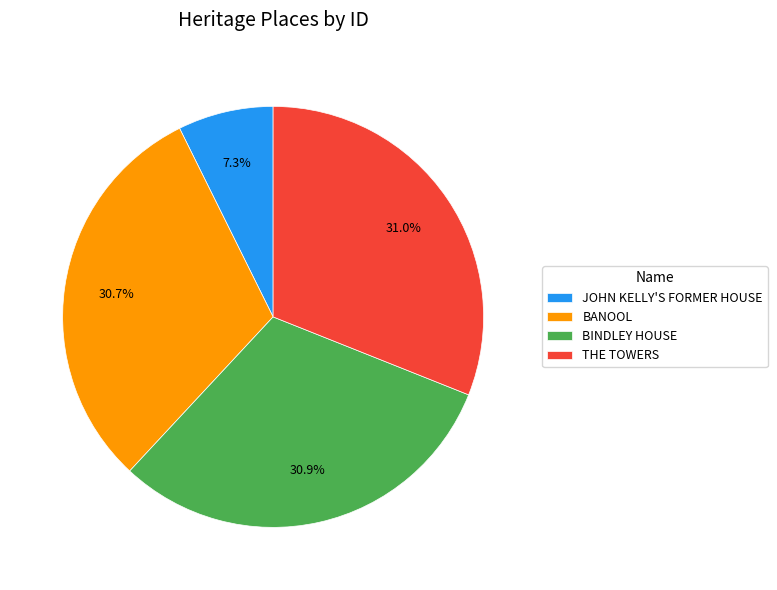

Is BINDLEY HOUSE the majority of the pie?

No